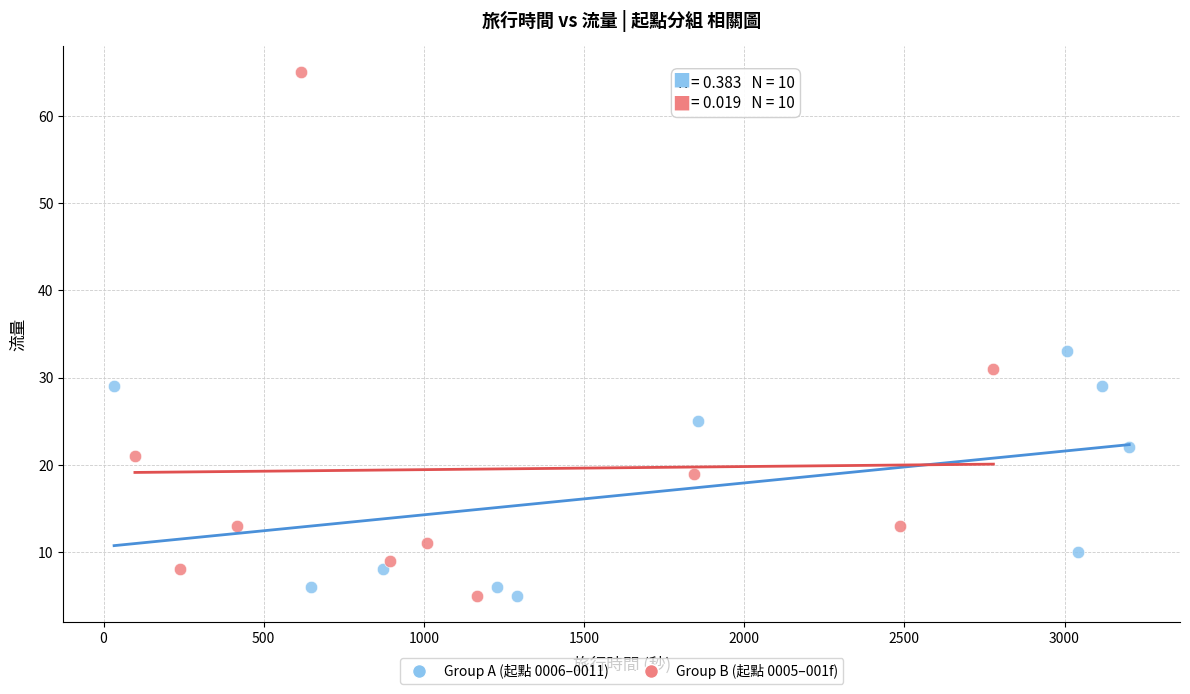

What are all the series names shown in the legend?

Group A (起點 0006–0011), Group B (起點 0005–001f)